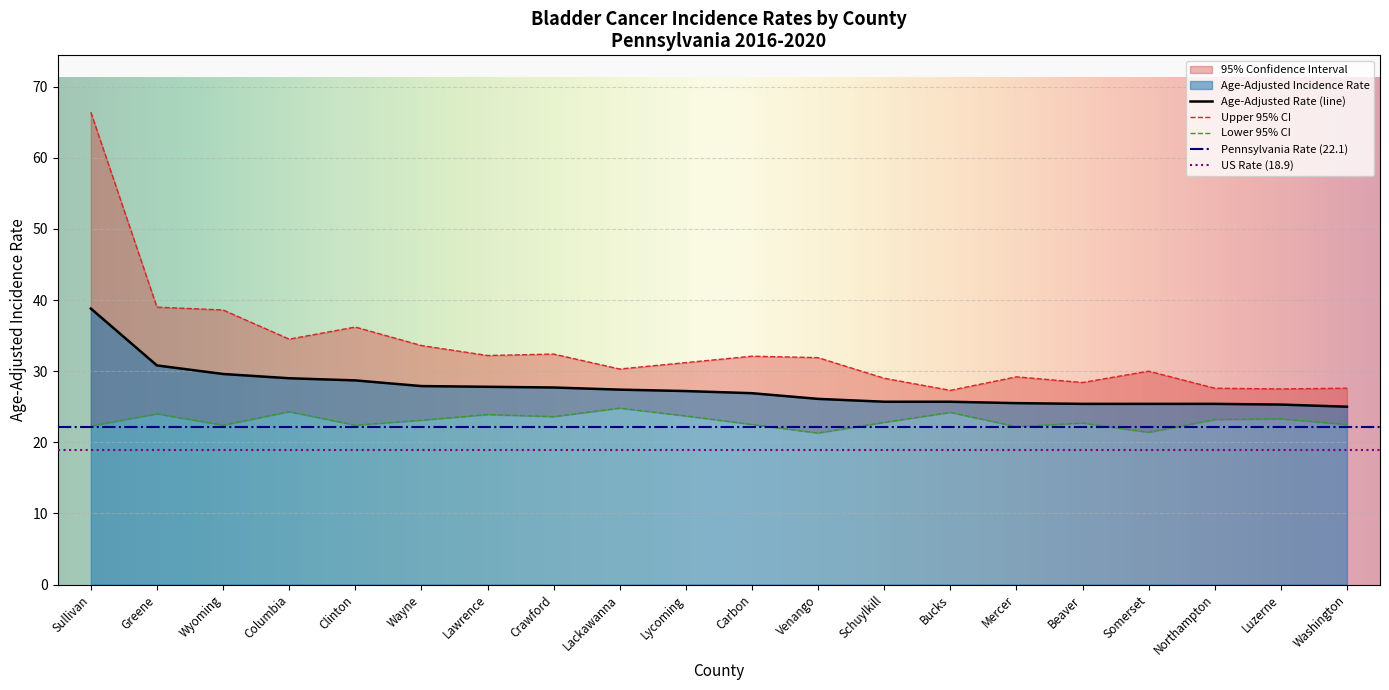

Where is Age-Adjusted Rate nearest to the value 31?

Greene